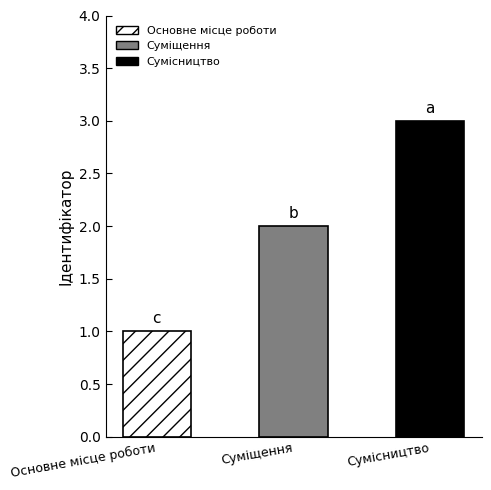

Count the number of categories in the chart.

3